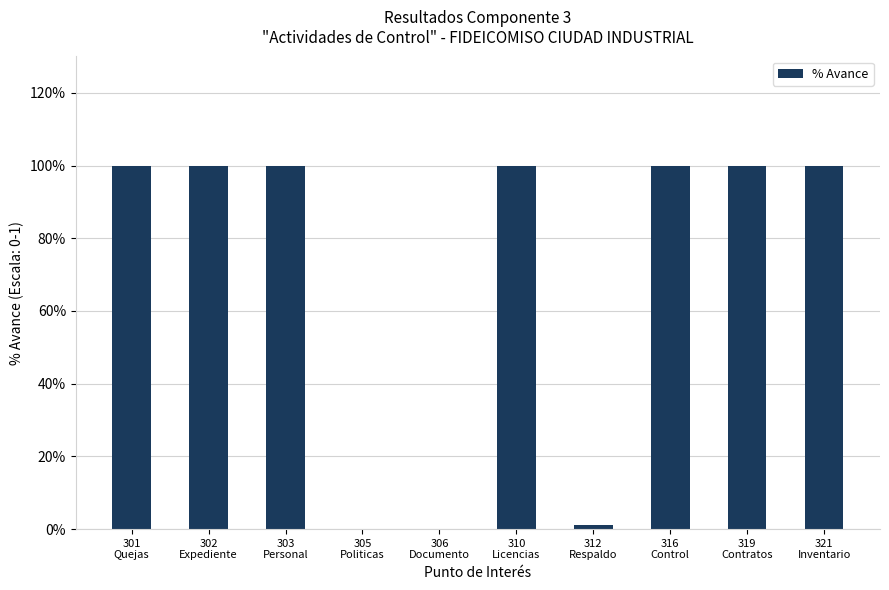

Reading left to right, transcribe all the data shown in this chart.

1.0	1.0	1.0	0.0	0.0	1.0	0.0	1.0	1.0	1.0